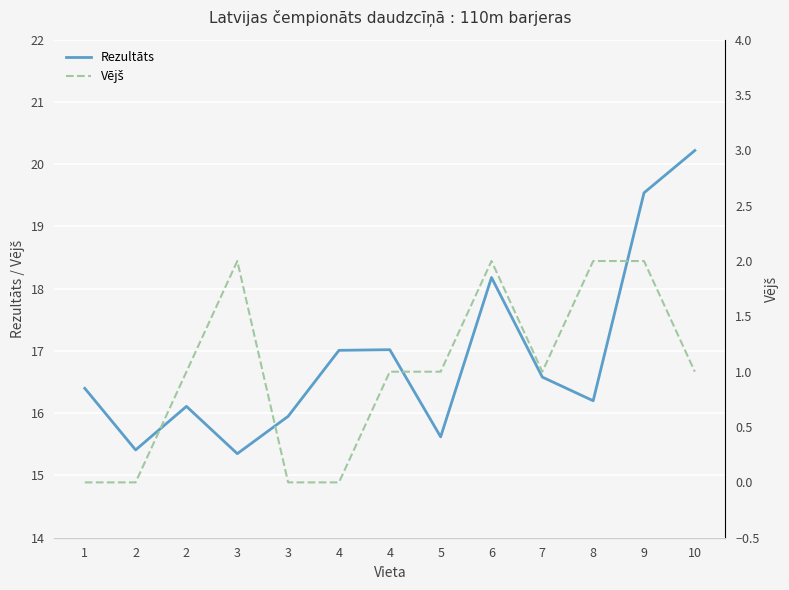

True or false: Rezultāts has a value of 30.1 at 10.

False